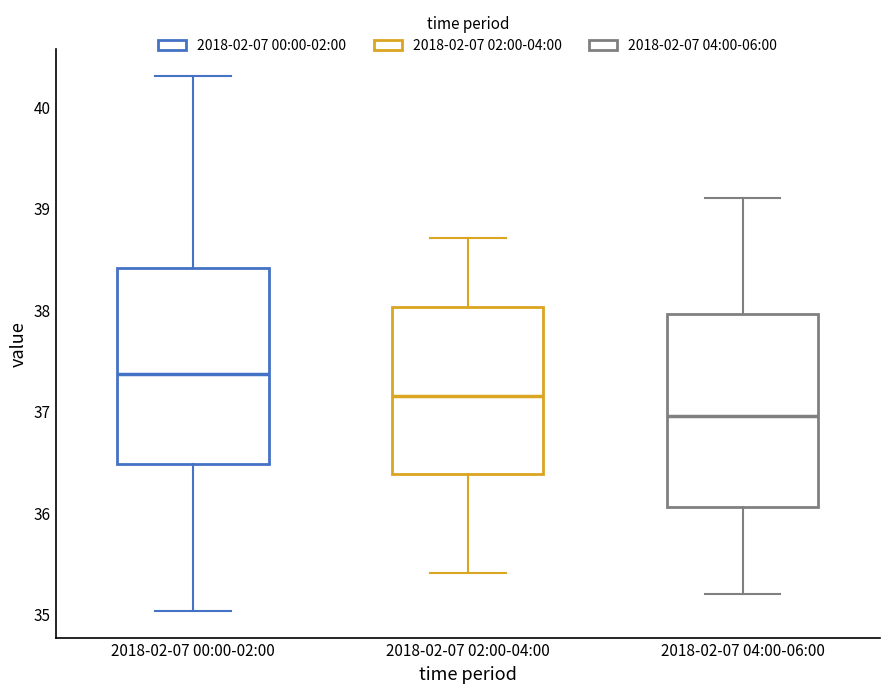

Which box's median line is the highest?

2018-02-07 00:00-02:00